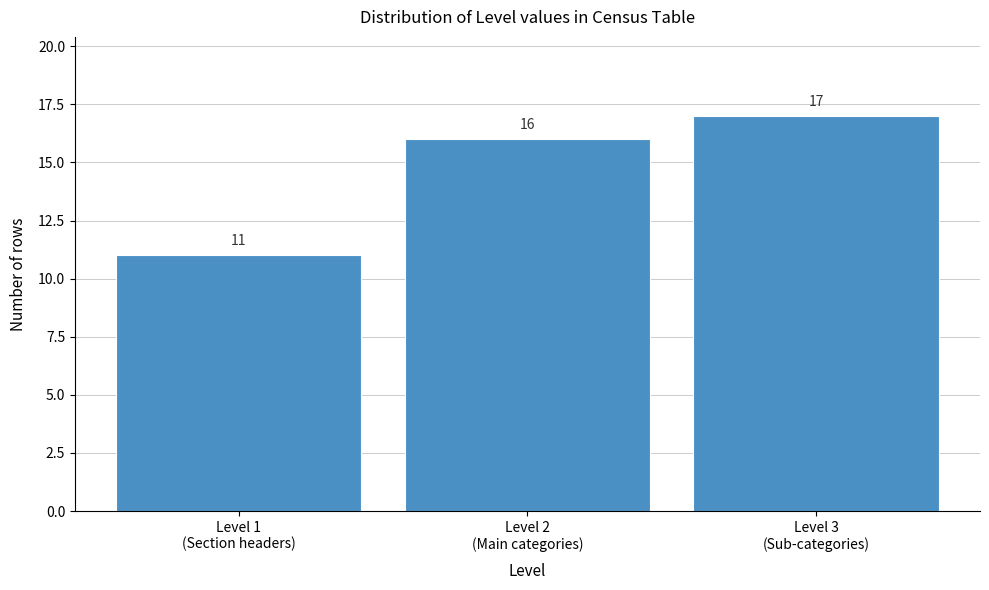

Reading right to left, transcribe all the data shown in this chart.

17	16	11